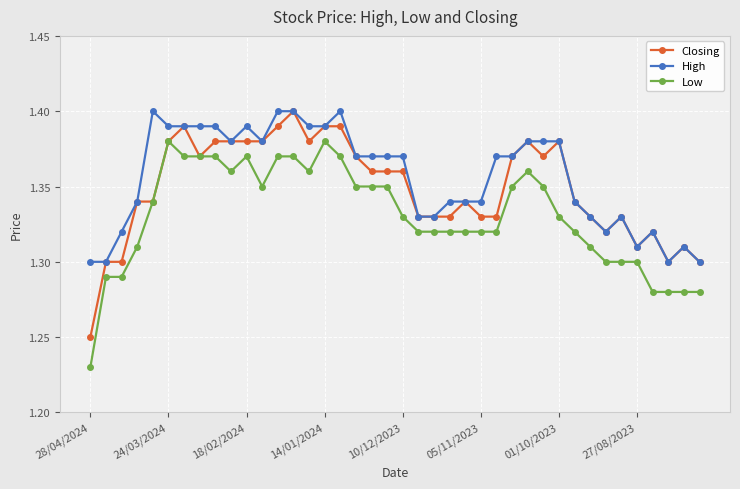

At how many categories does at least one series exceed 1?

40